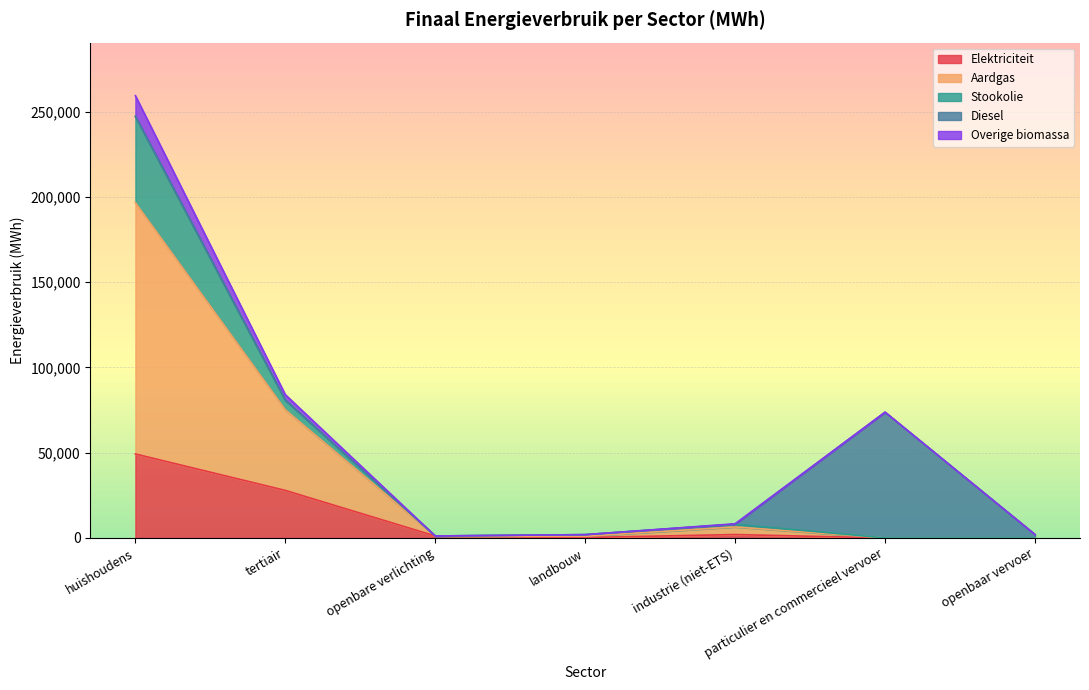

What is the difference between the maximum and minimum values in the Elektriciteit series?

49244.7